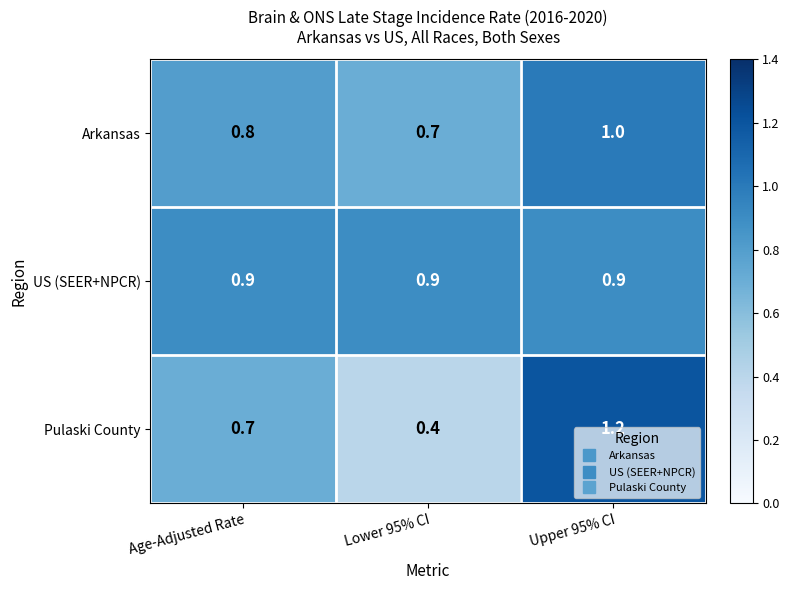

The US (SEER+NPCR) series shows 1.2 at Age-Adjusted Rate. True or false?

False